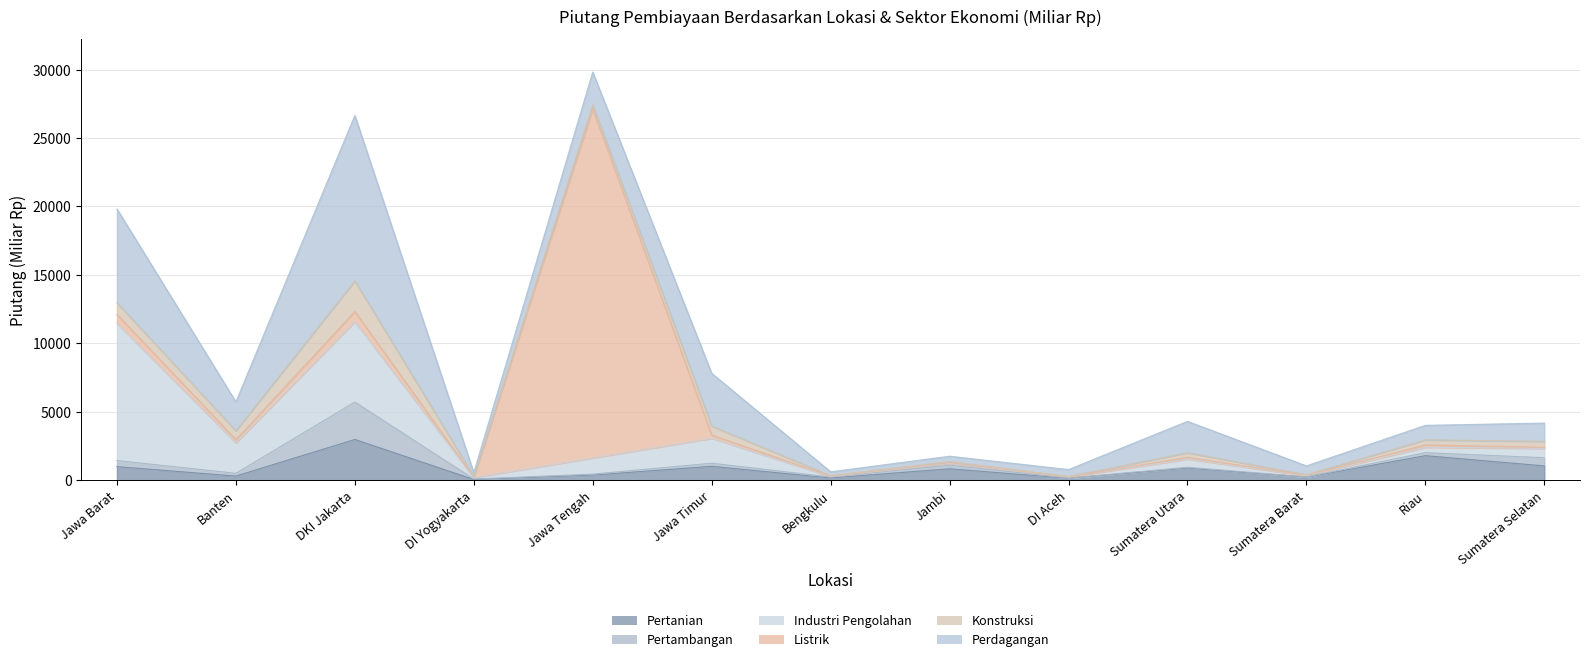

At which label does Perdagangan first exceed 1332?

Jawa Barat